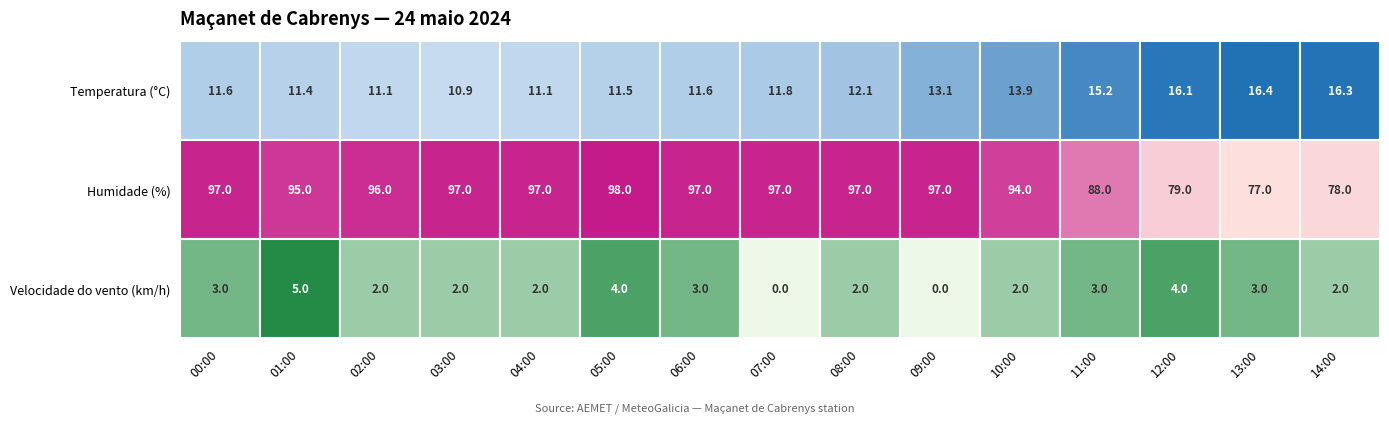

Is it true that 11:00 equals 21.2 at 0?

False